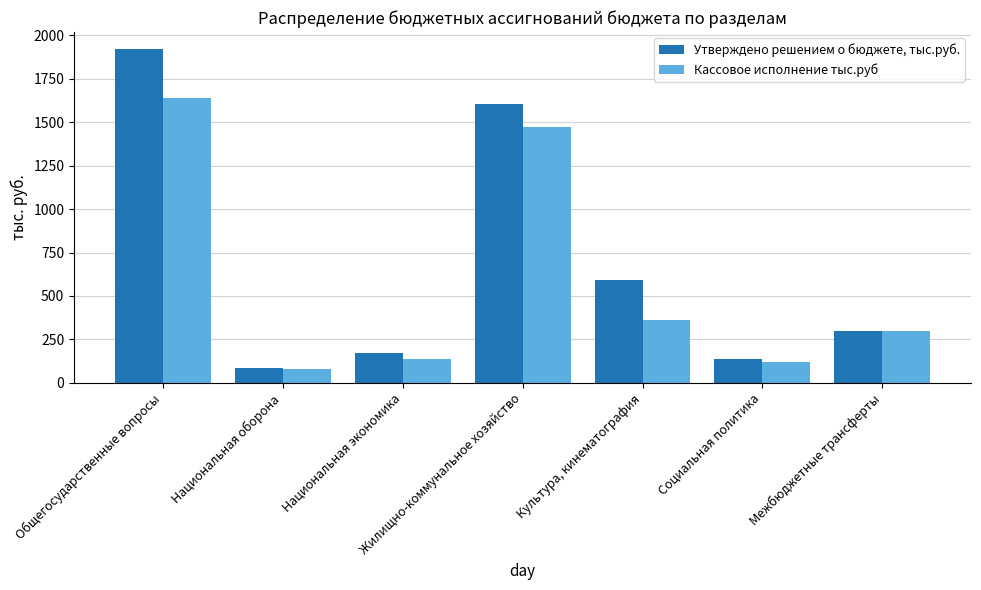

True or false: Утверждено решением о бюджете, тыс.руб. has a value of 1923.1 at Общегосударственные вопросы.

True